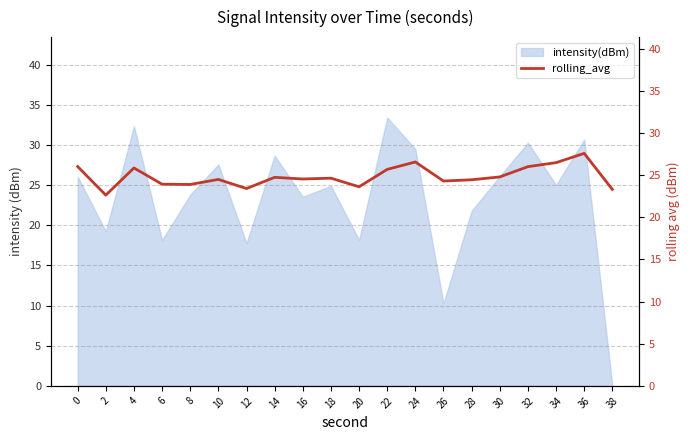

The intensity(dBm) series shows 32.3 at 4. True or false?

True